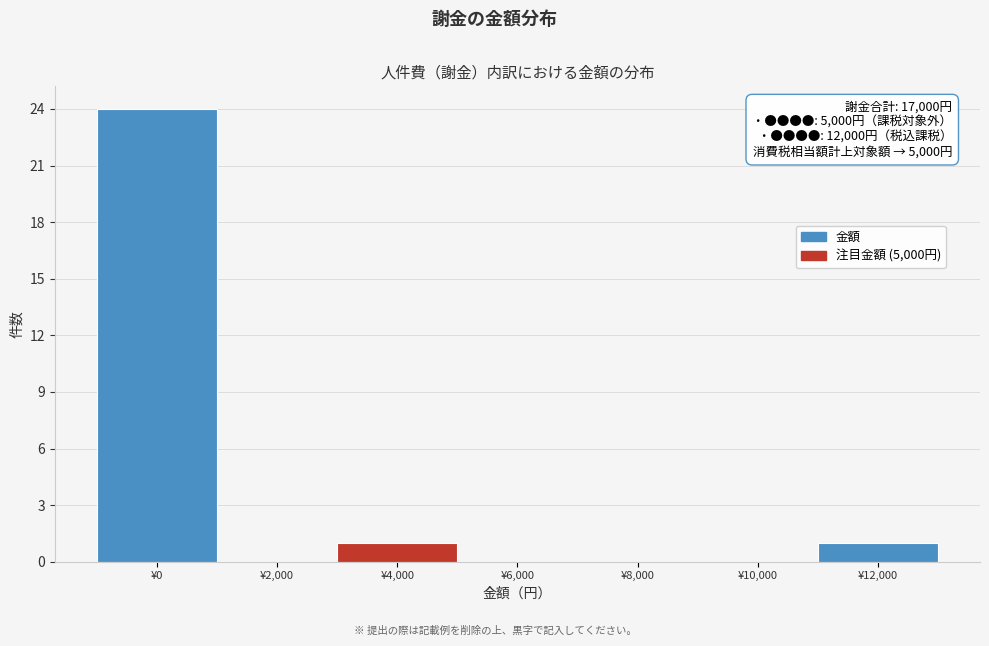

Reading left to right, transcribe all the data shown in this chart.

¥0=24	¥2,000=0	¥4,000=1	¥6,000=0	¥8,000=0	¥10,000=0	¥12,000=1